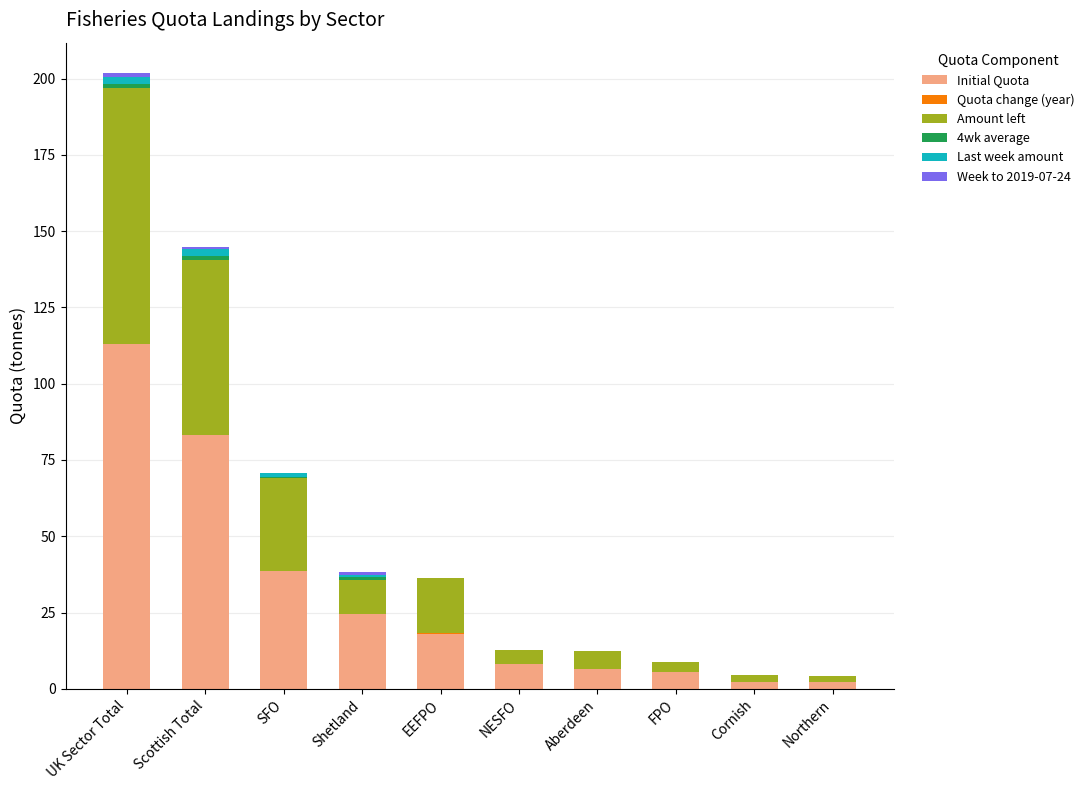

At which category is the sum across all series the highest?

UK Sector Total